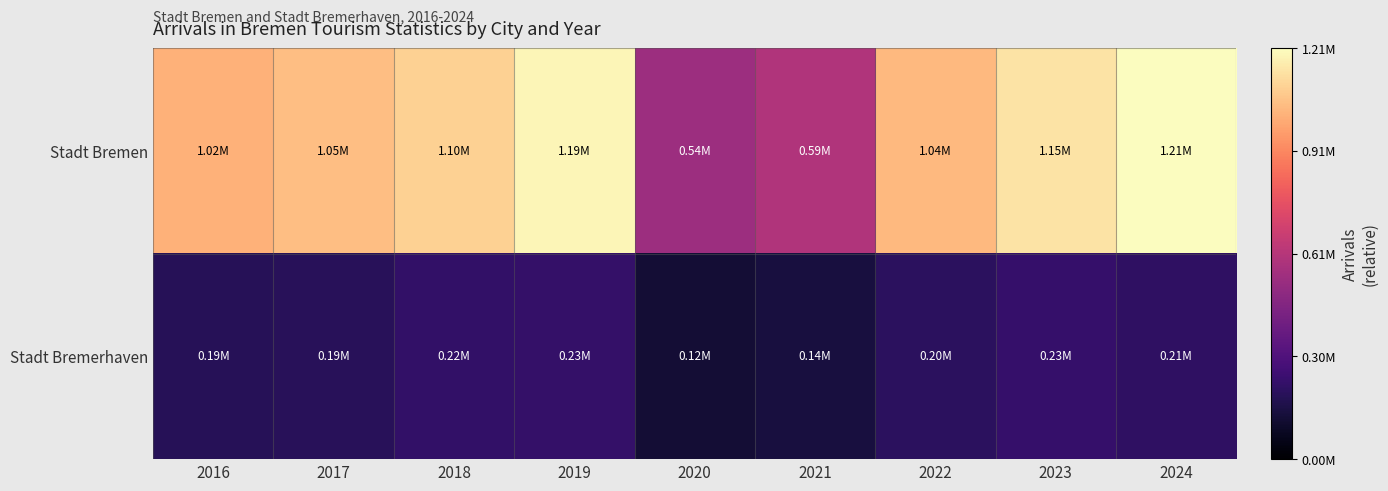

What is the minimum value shown in the chart?

0.1